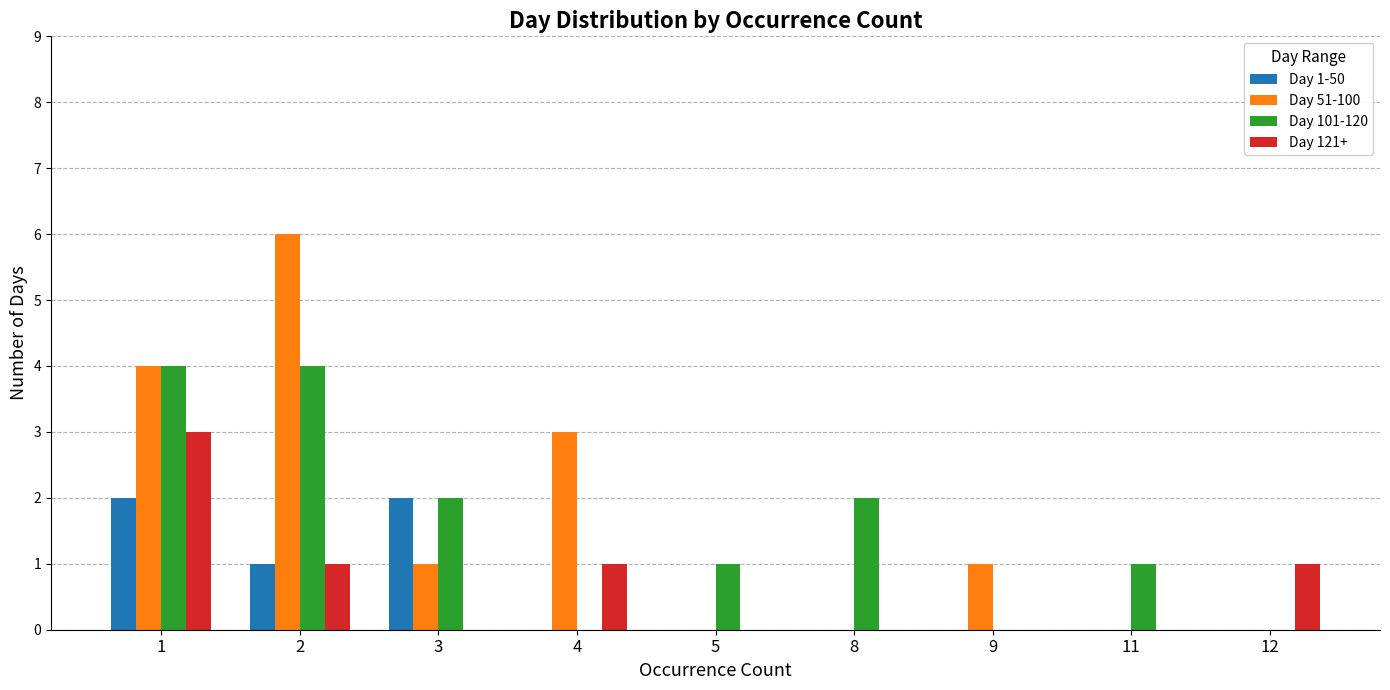

How many categories are shown in the chart?

9